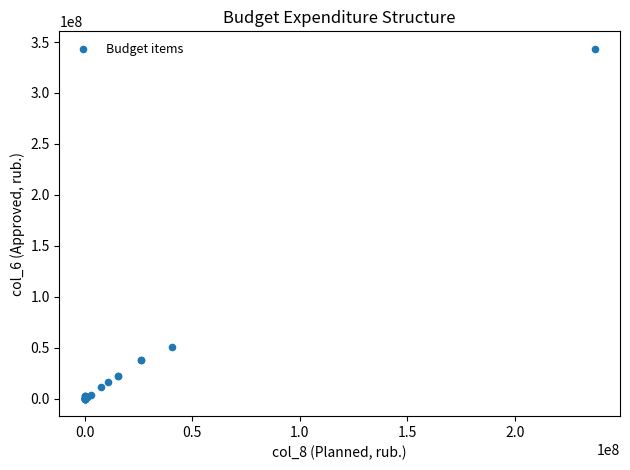

What Y value in the scatter plot is closest to 171659320?

50951512